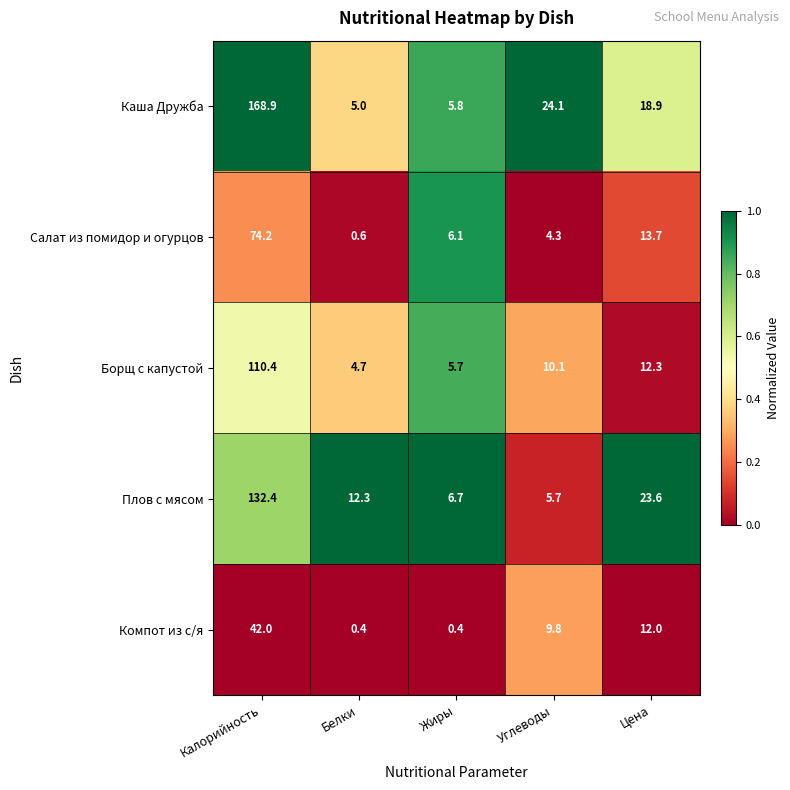

At Углеводы, list the series in order from smallest to largest.

Салат из помидор и огурцов, Плов с мясом, Компот из с/я, Борщ с капустой, Каша Дружба